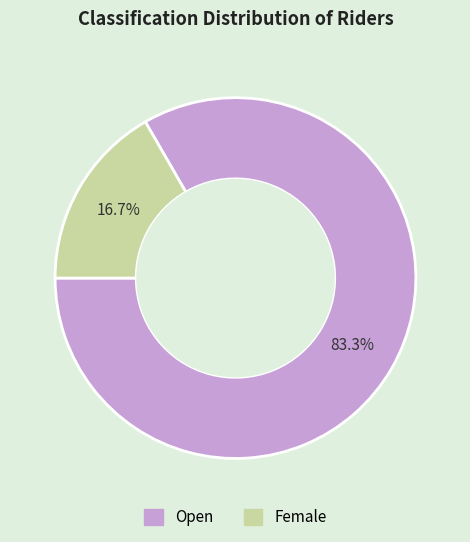

Is there any slice that represents more than half of the pie?

Yes